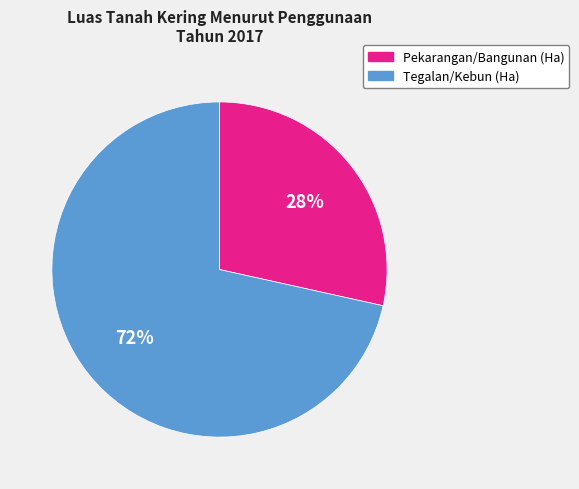

Count the number of slices in the pie.

2